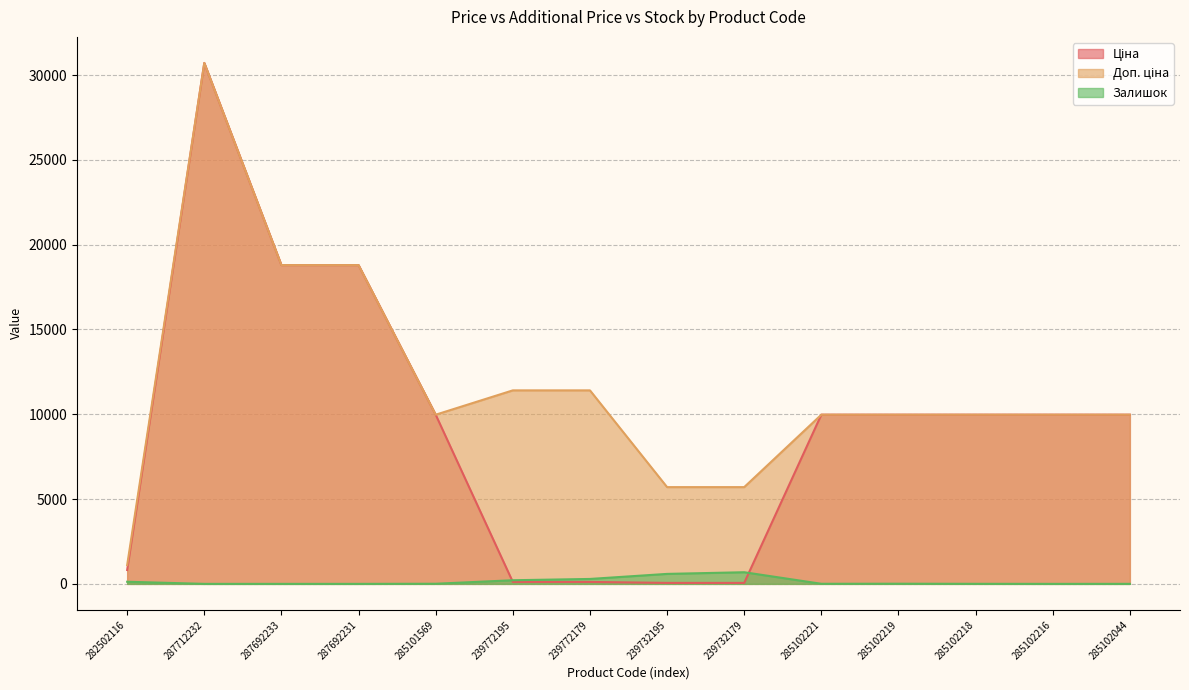

Which series has the largest total across all categories?

Доп. ціна